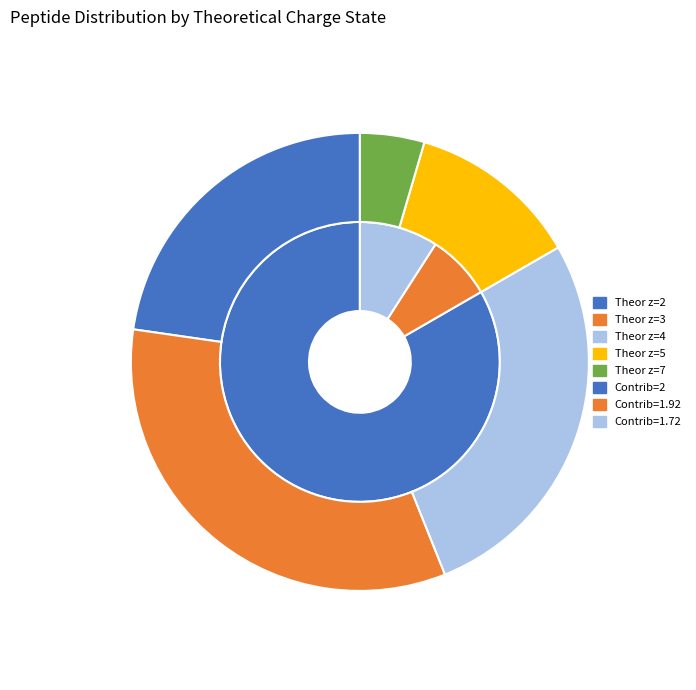

Combined, do Theor z=2 and Theor z=7 account for over 50%?

No